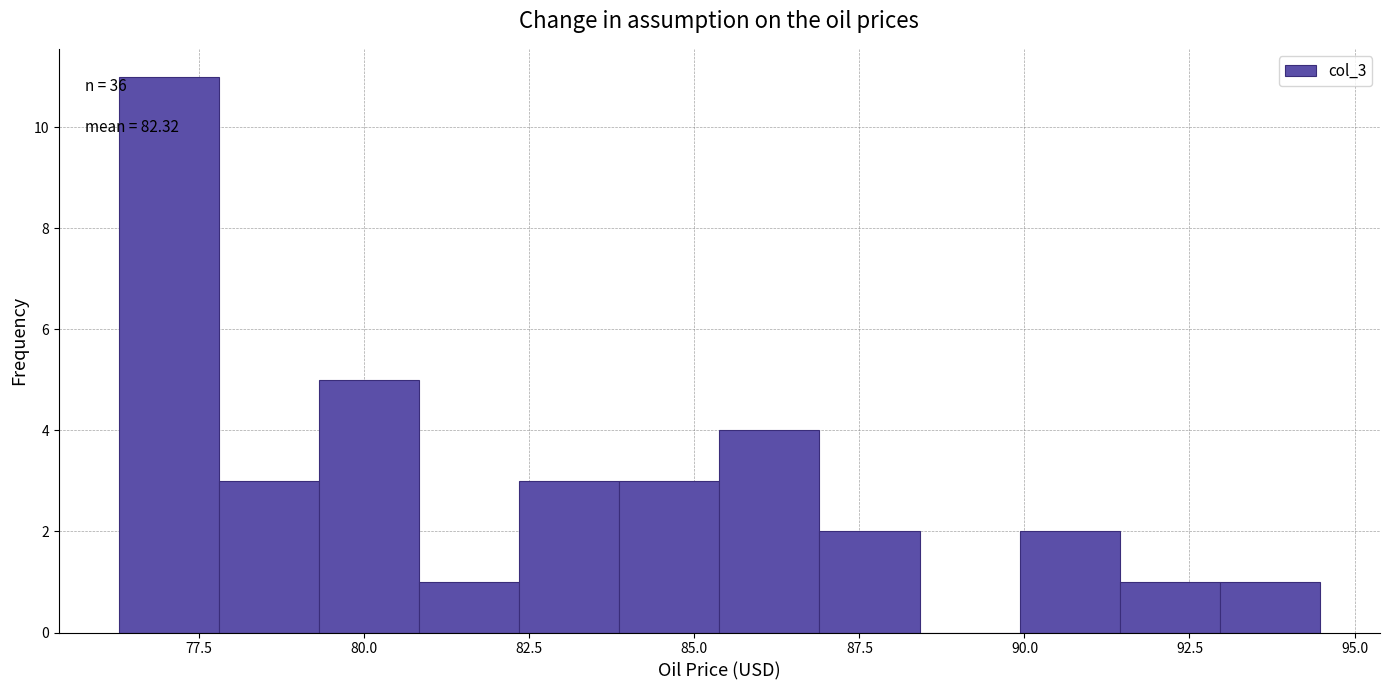

Around what value on the x-axis is the tallest bar? Give the approximate position of its centre, as read against the axis.

77.0